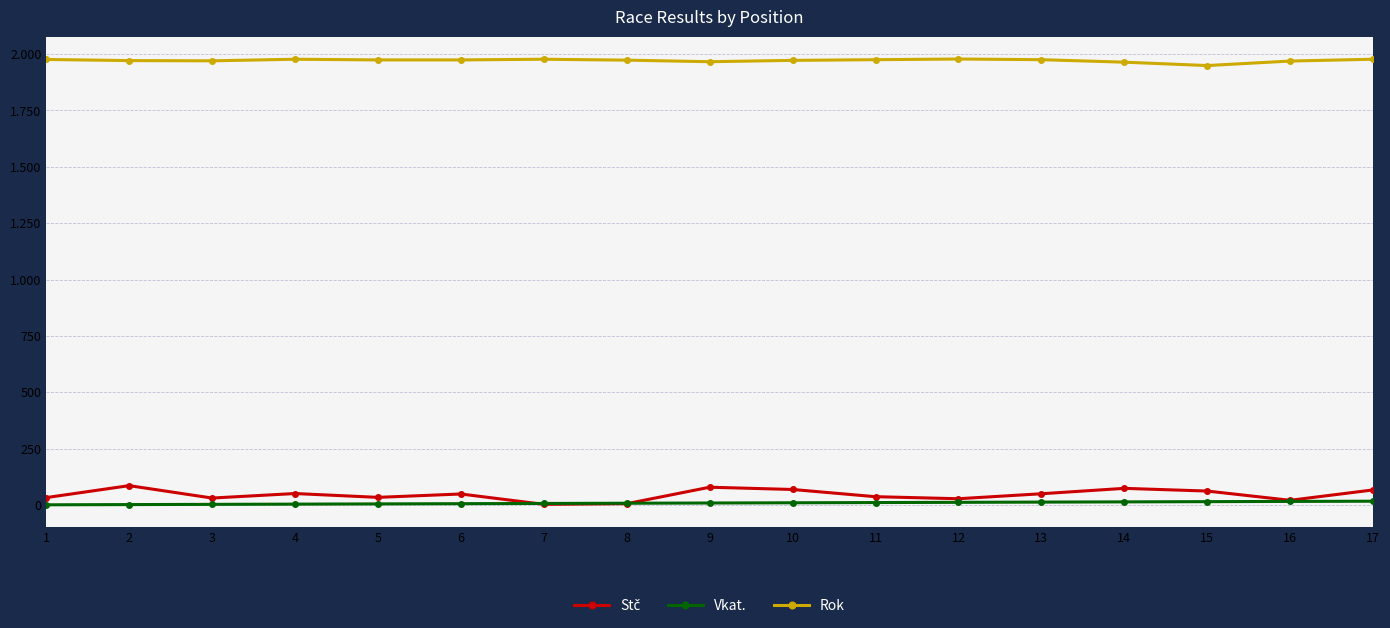

Does the chart have visible grid lines?

Yes